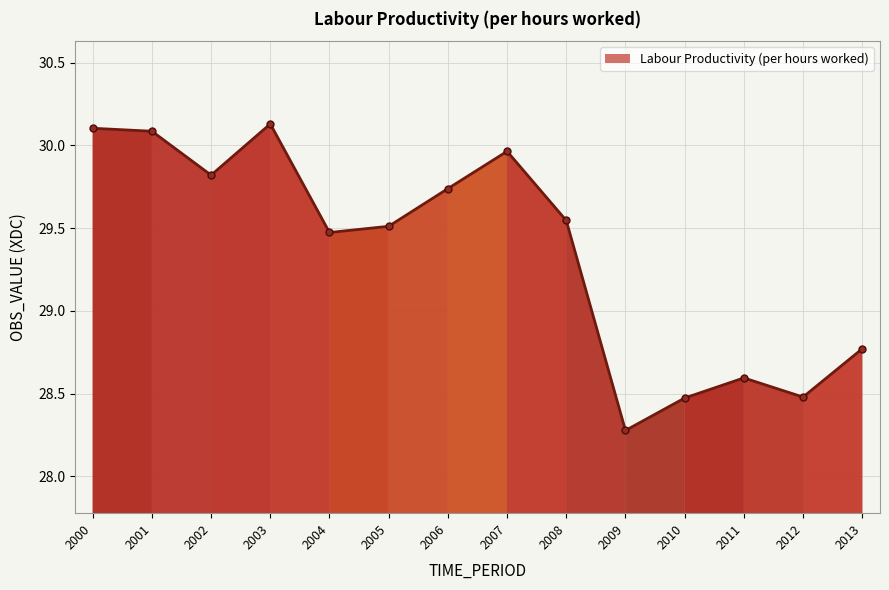

Which has a higher value, 2008 or 2001?

2001